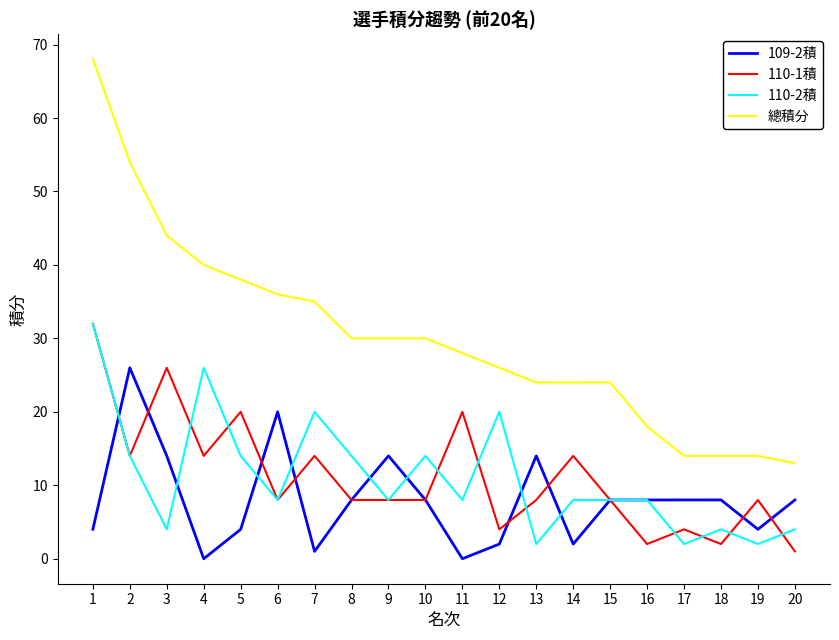

Is the value of 110-2積 at 13 greater than the value of 109-2積 at 19?

No